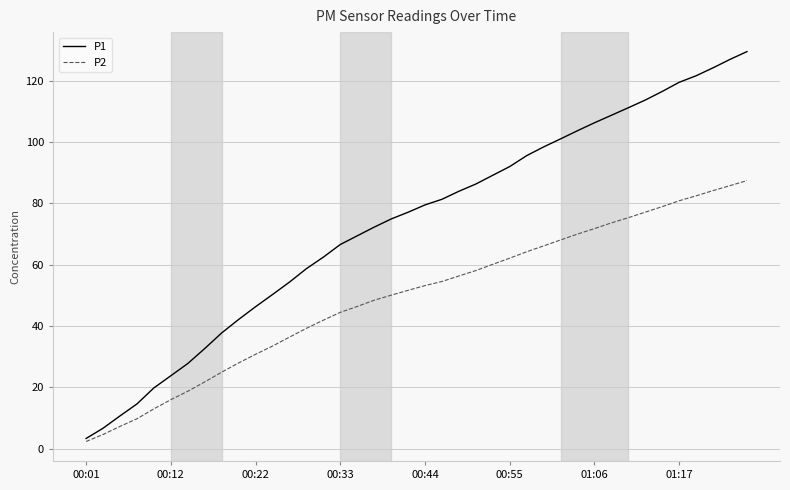

Which series has the largest total across all categories?

P1